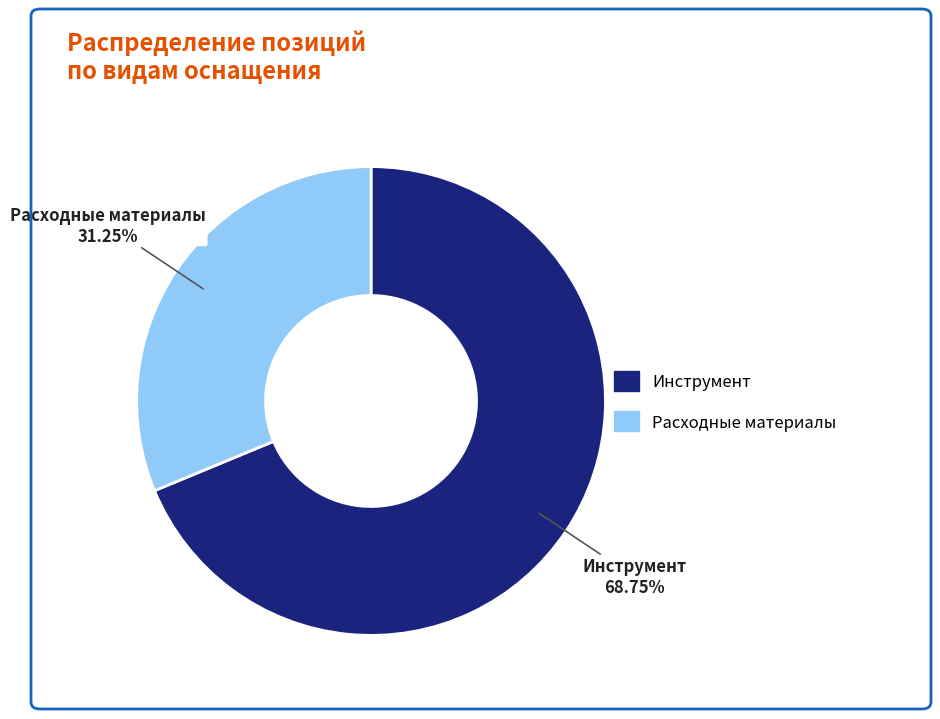

What percentage is the Расходные материалы slice, to the nearest percent?

31%